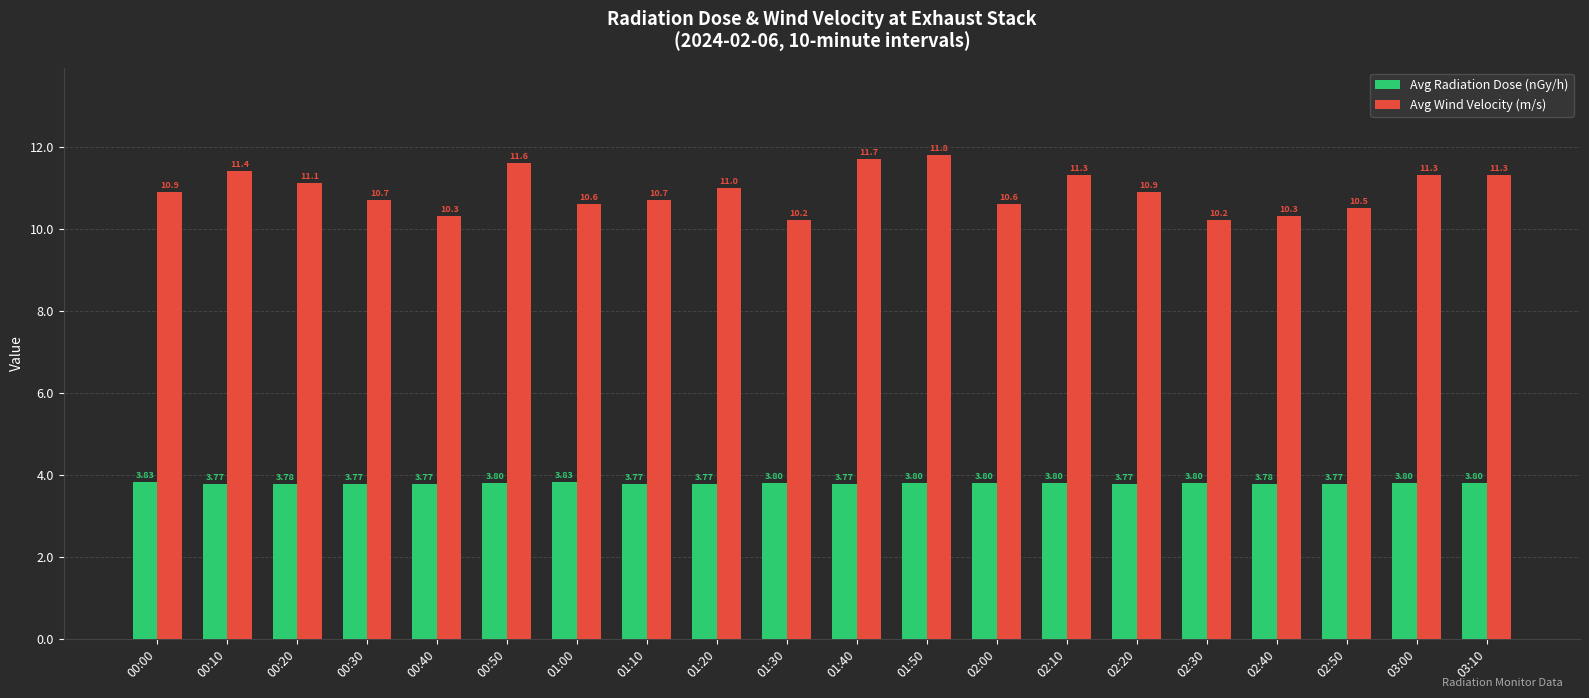

What is the lowest value of the Avg Wind Velocity (m/s) series?

10.2